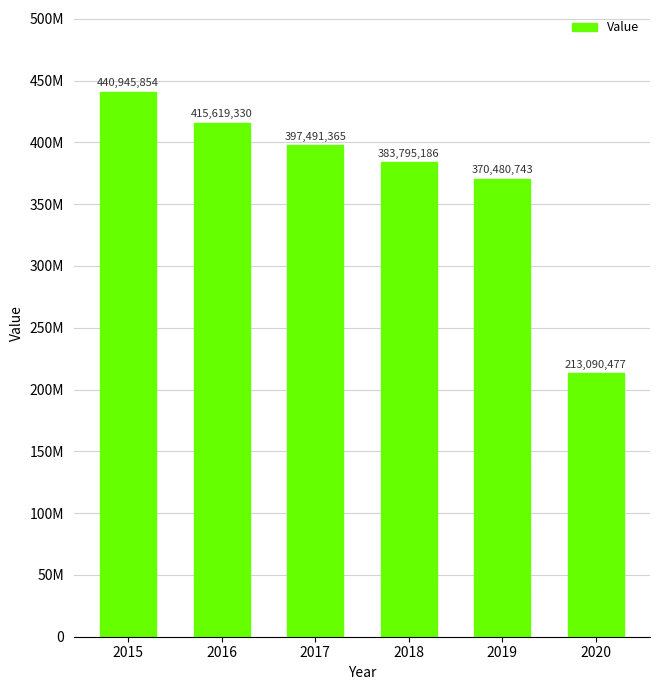

Does the chart contain any negative values?

No